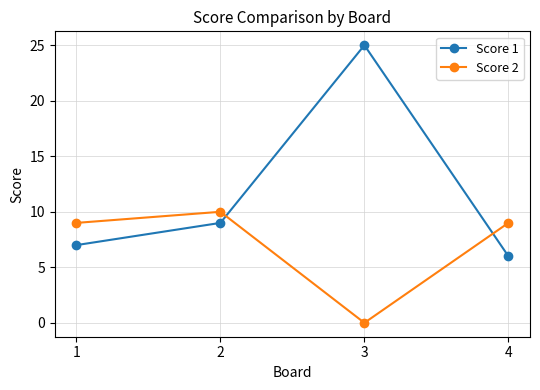

Count the number of categories in the chart.

4